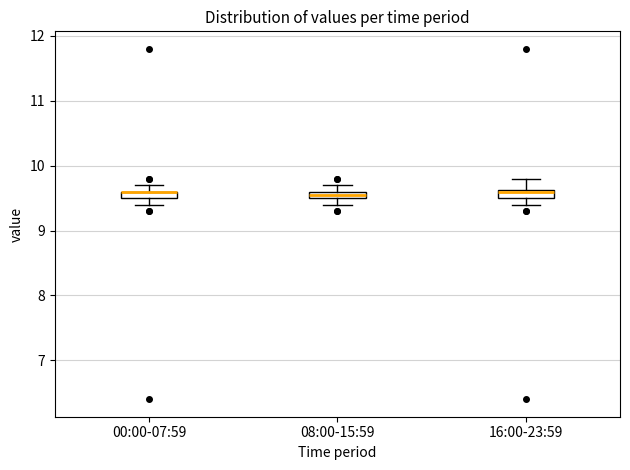

Where is the lower edge of the box for 00:00-07:59 on the y-axis? The values are not printed on the chart, so give them approximately, as read against the axis.

9.5